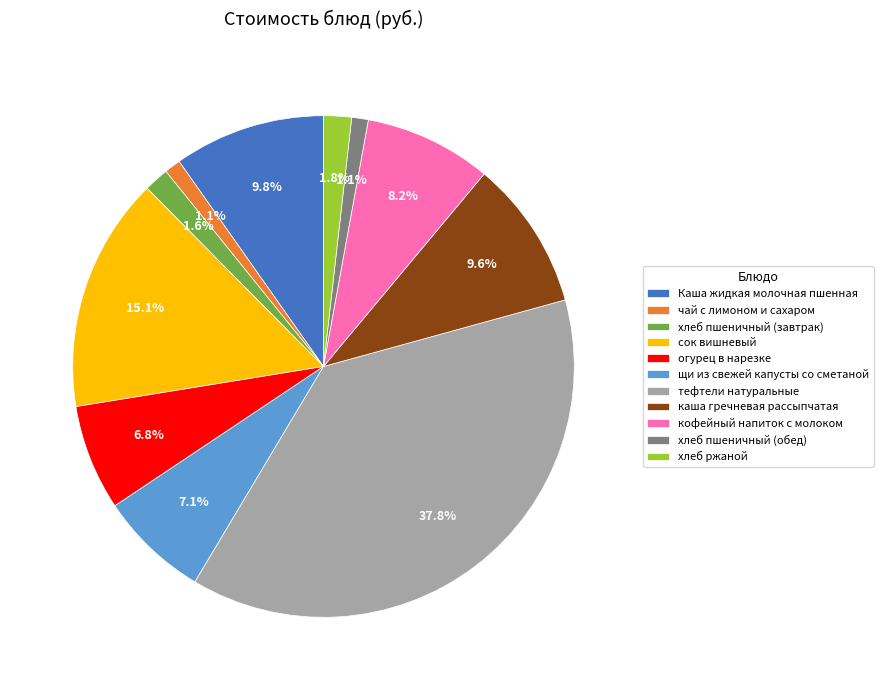

Which has a higher value, хлеб ржаной or хлеб пшеничный (обед)?

хлеб ржаной